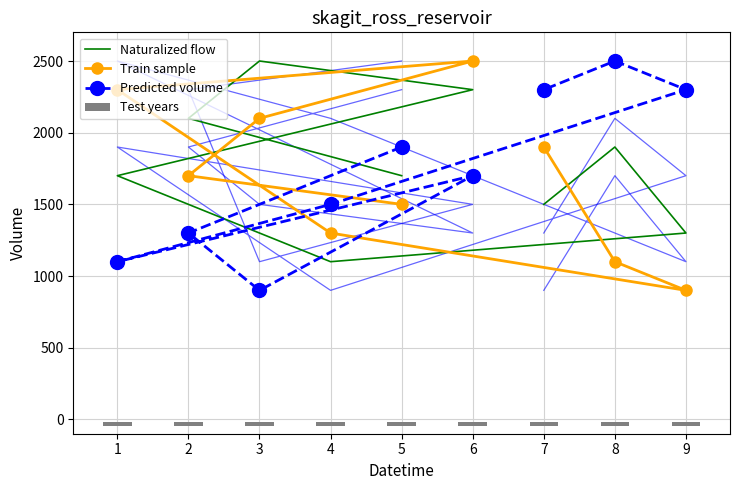

What is the difference between the maximum and minimum values in the Naturalized flow series?

1400